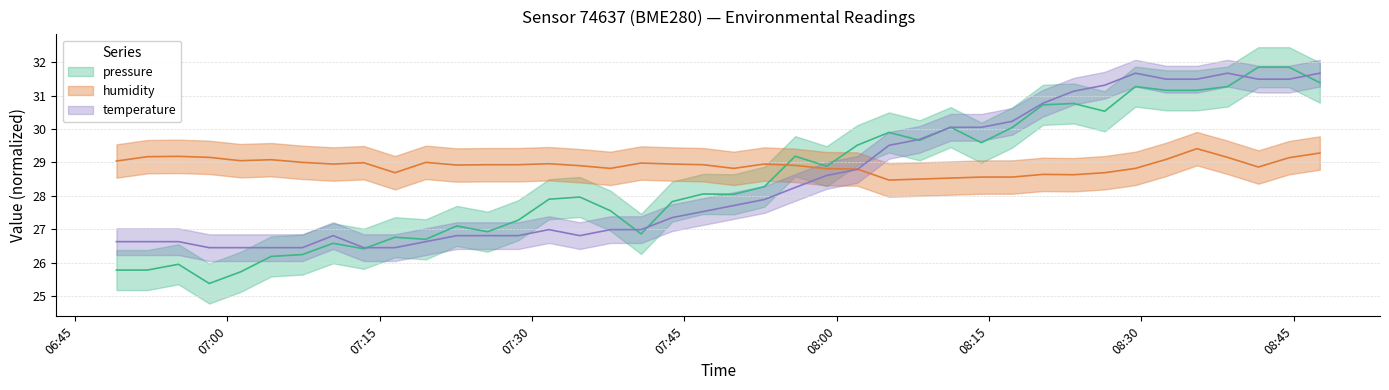

In humidity, how many points are higher than both neighbors (excluding endpoints)?

9